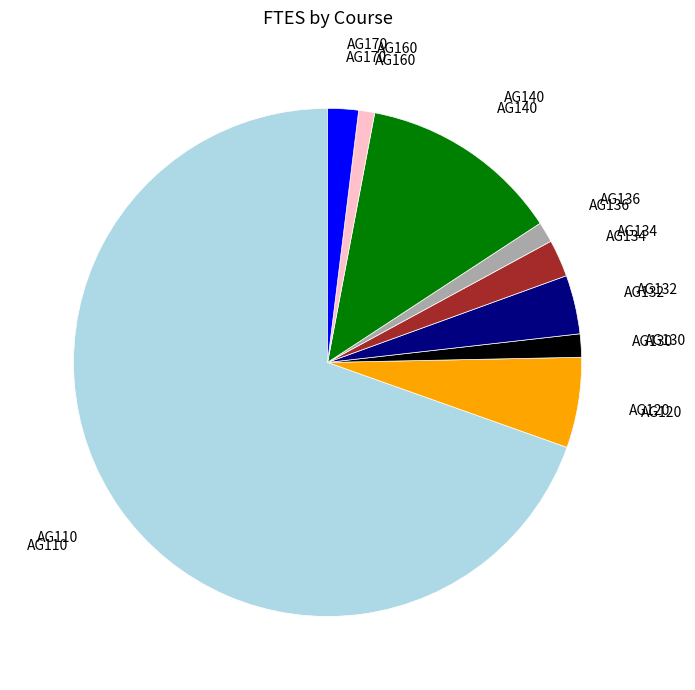

Does any single category account for the majority?

Yes